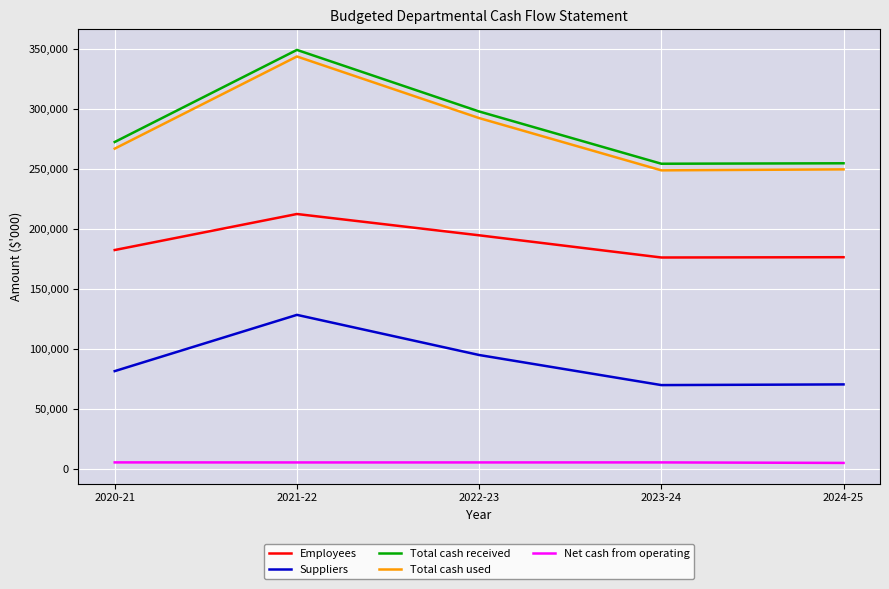

Is it true that Employees equals 375762 at 2021-22?

False